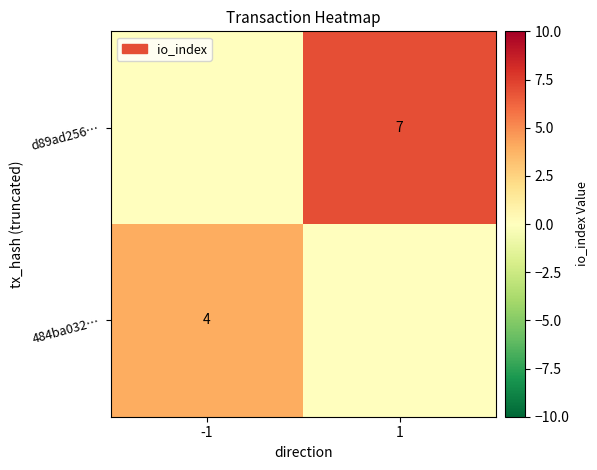

True or false: 484ba032… has a value of 1 at -1.

False